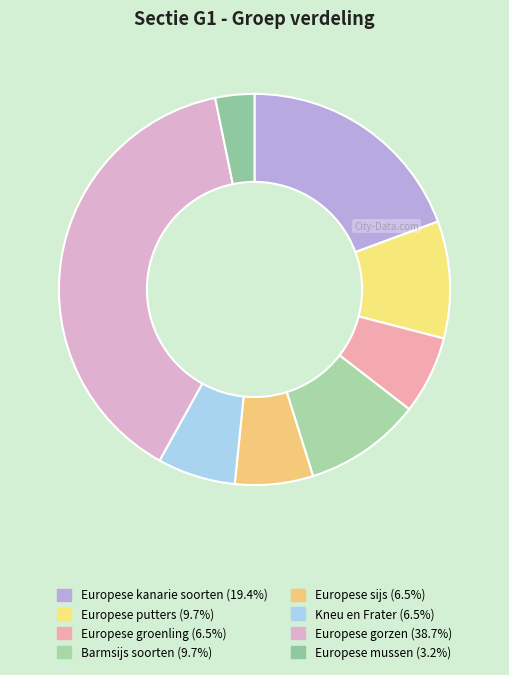

Is it true that Europese sijs is 6% of the pie?

True